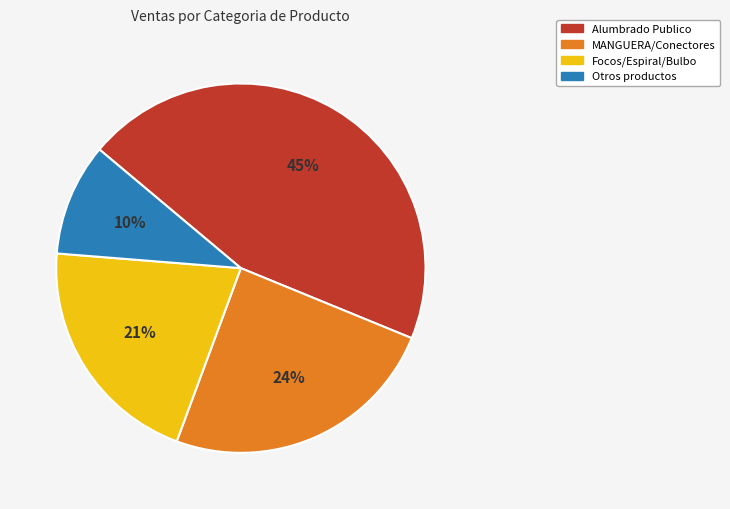

Is there any slice that represents more than half of the pie?

No